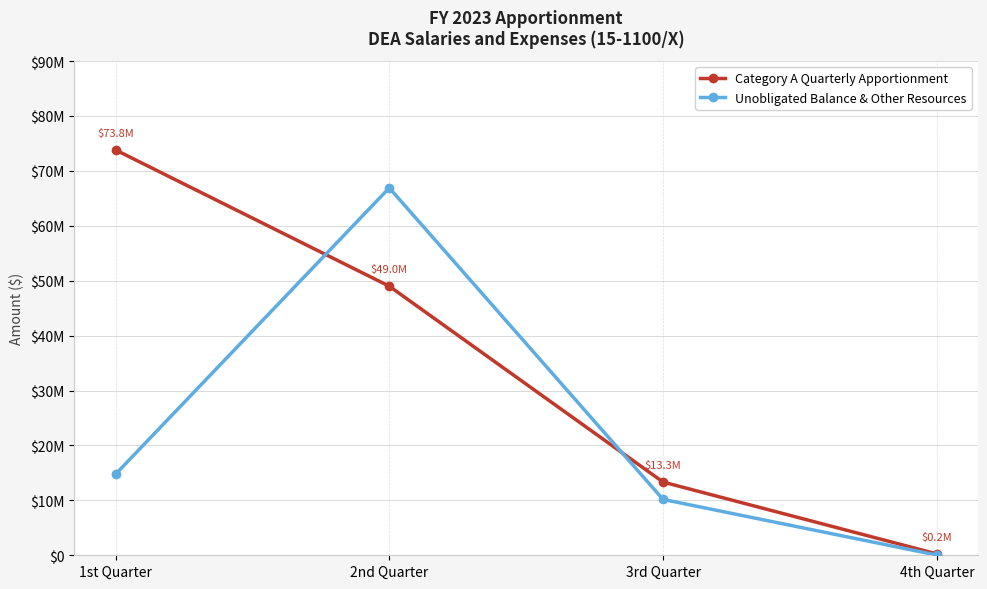

Which has a higher value, 4th Quarter or 1st Quarter?

1st Quarter